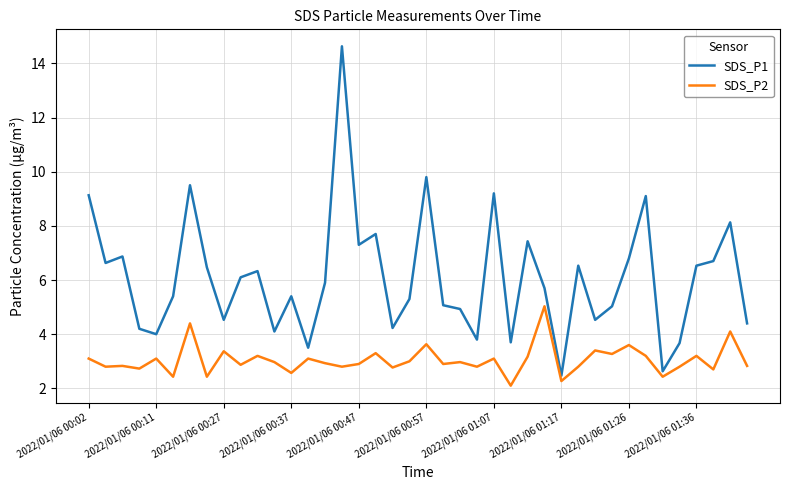

What are all the series names shown in the legend?

SDS_P1, SDS_P2